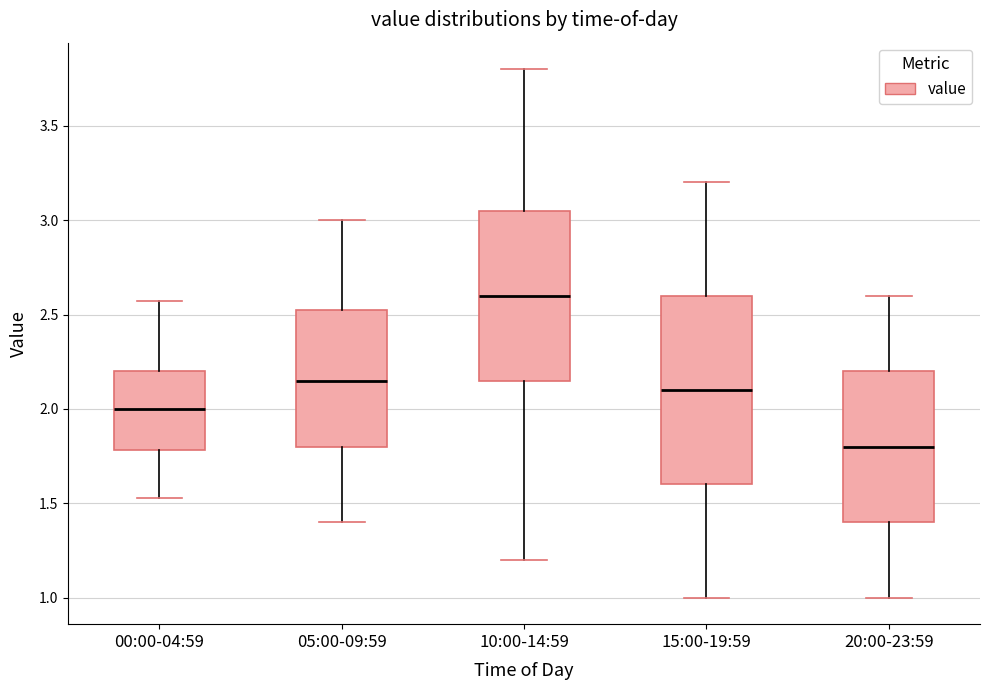

Where does the median line of the box for 15:00-19:59 sit on the y-axis? The values are not printed on the chart, so give them approximately, as read against the axis.

2.10